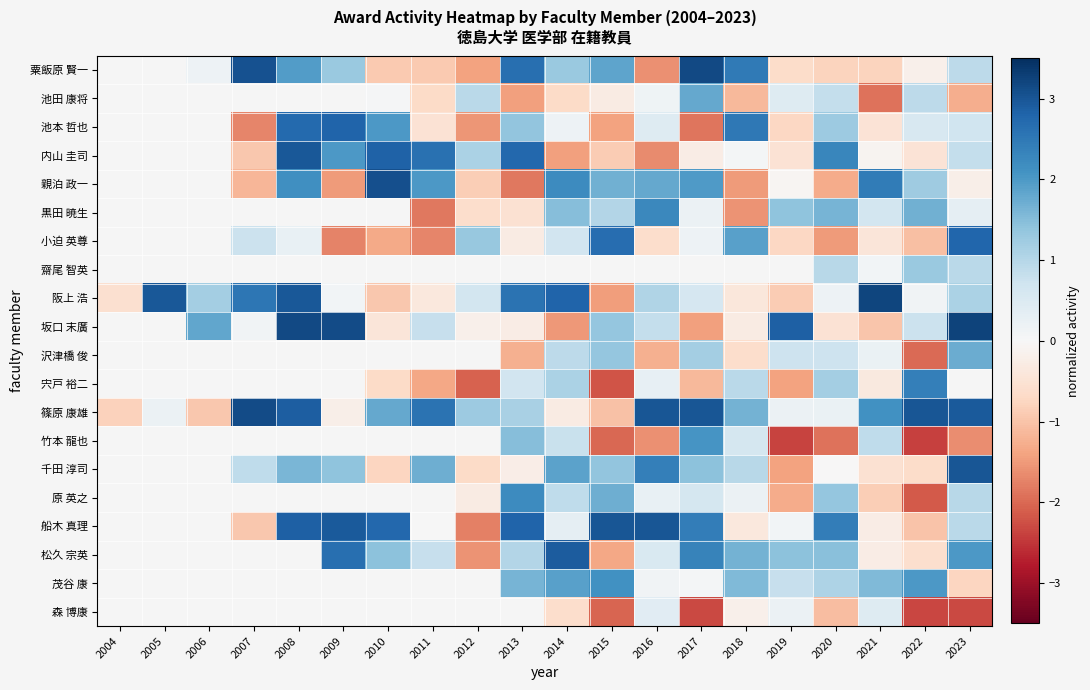

Is the value of 松久 宗英 at 2008 greater than the value of 宍戸 裕二 at 2009?

No